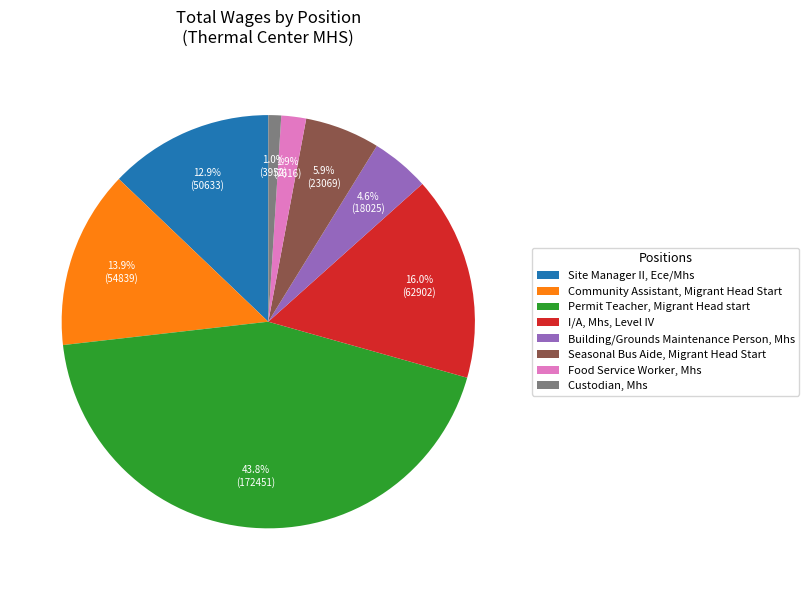

Rank the categories by value from highest to lowest.

Permit Teacher, Migrant Head start, I/A, Mhs, Level IV, Community Assistant, Migrant Head Start, Site Manager II, Ece/Mhs, Seasonal Bus Aide, Migrant Head Start, Building/Grounds Maintenance Person, Mhs, Food Service Worker, Mhs, Custodian, Mhs